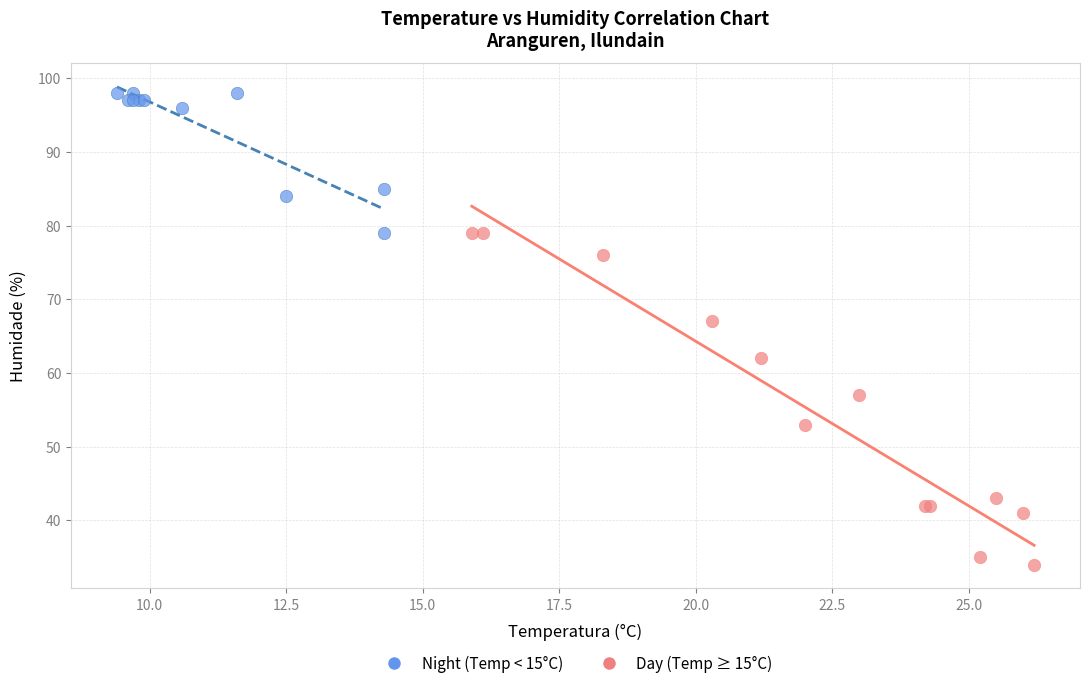

What are all the series names shown in the legend?

Night (Temp < 15°C), Day (Temp ≥ 15°C)